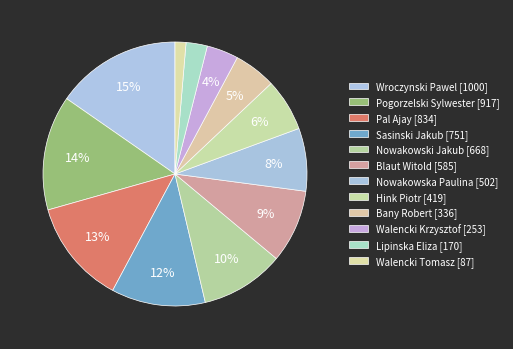

Rank the categories by value from lowest to highest.

Walencki Tomasz [87], Lipinska Eliza [170], Walencki Krzysztof [253], Bany Robert [336], Hink Piotr [419], Nowakowska Paulina [502], Blaut Witold [585], Nowakowski Jakub [668], Sasinski Jakub [751], Pal Ajay [834], Pogorzelski Sylwester [917], Wroczynski Pawel [1000]